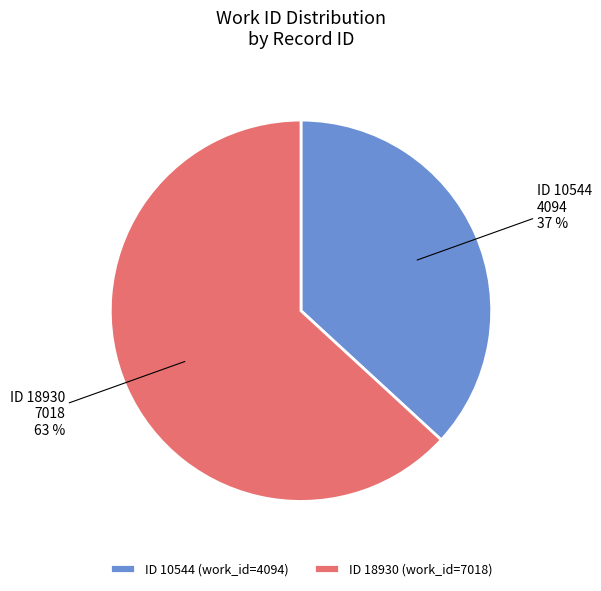

How many segments does this pie chart have?

2